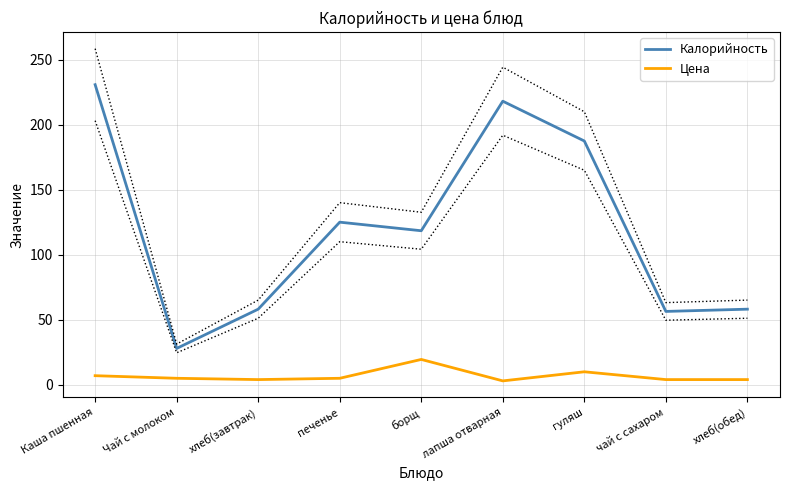

What are all the series names shown in the legend?

Калорийность, Цена